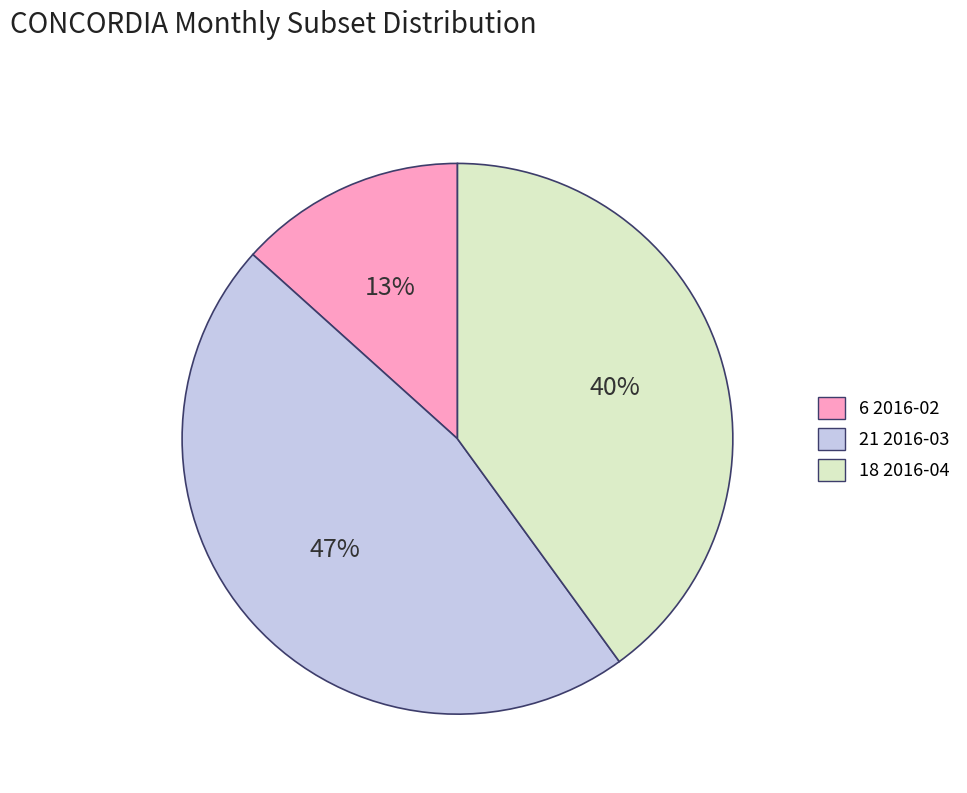

Is there any slice that represents more than half of the pie?

No